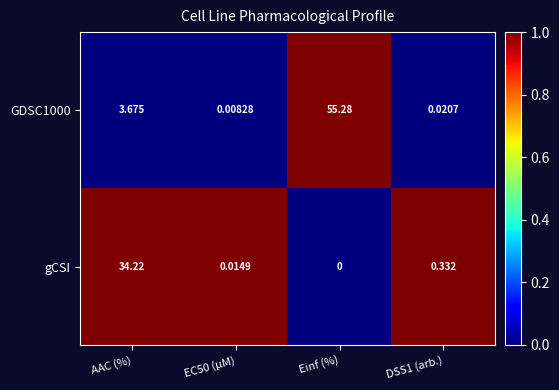

Where is GDSC1000 nearest to the value 27?

AAC (%)